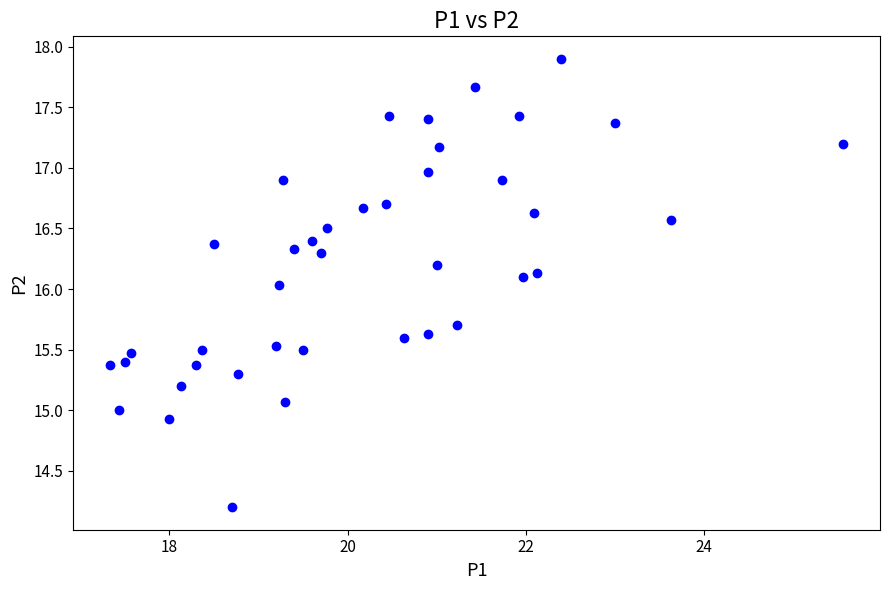

What is the range of Y values (max minus min)?

3.7